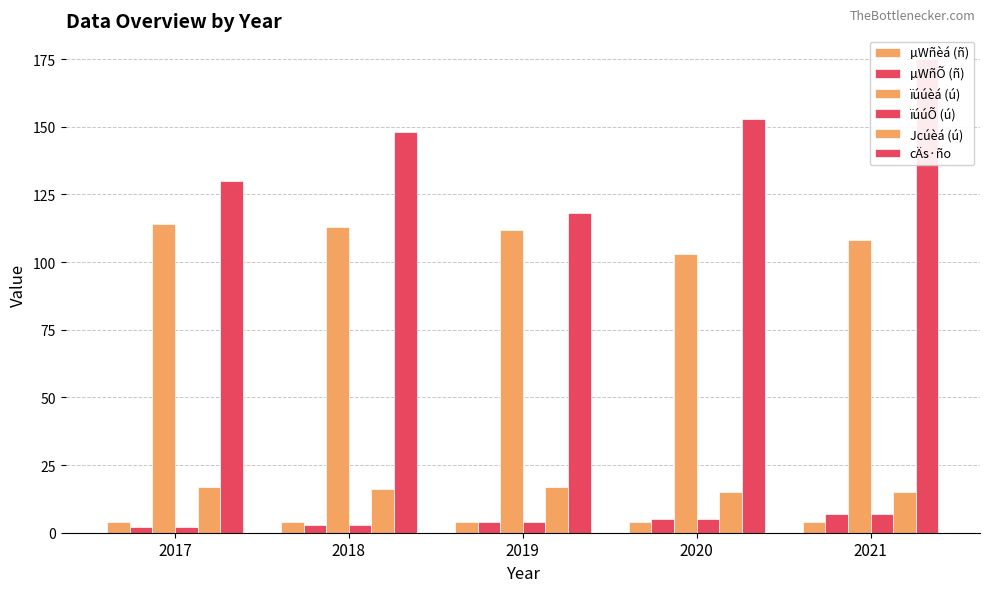

What is the spread (max minus min) of values at 2020?

149